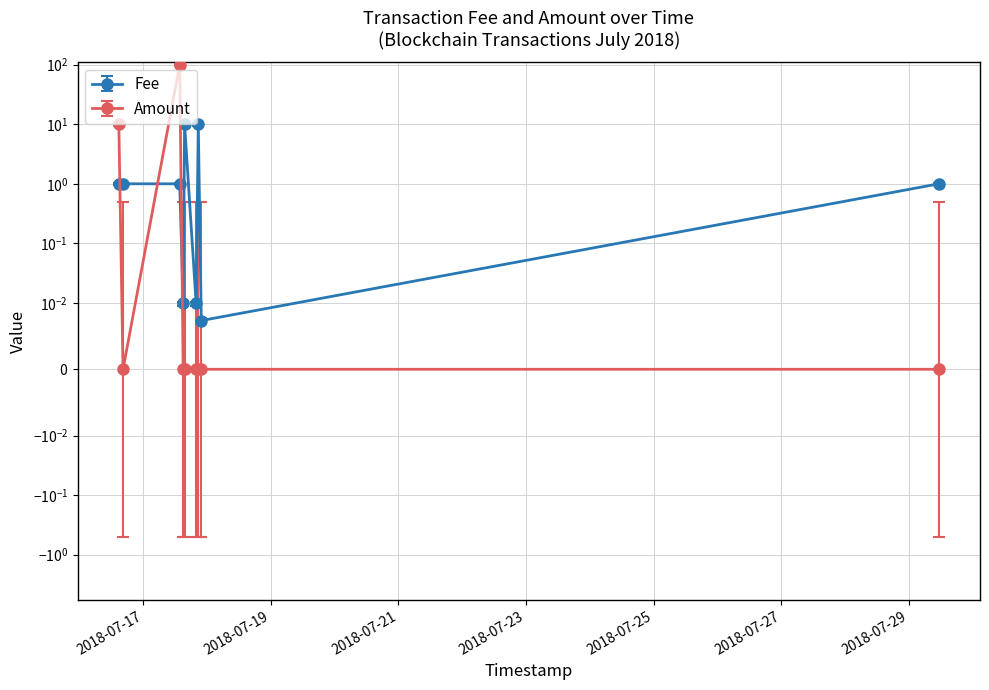

List the labels in order of Amount value, smallest first.

2018-07-16 16:23:02, 2018-07-17 15:01:13, 2018-07-17 15:32:18, 2018-07-17 19:52:33, 2018-07-17 20:41:42, 2018-07-17 21:49:12, 2018-07-29 11:22:04, 2018-07-16 14:47:51, 2018-07-17 13:41:59